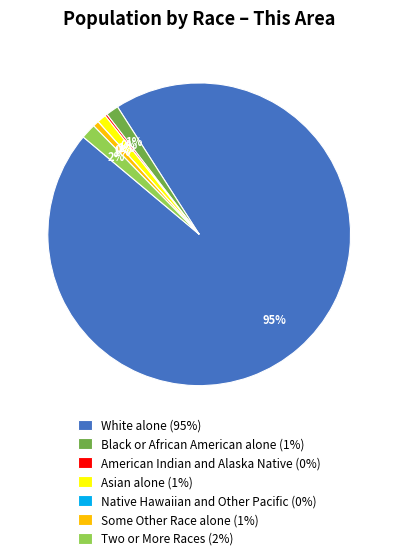

Approximately how many times larger is the value at American Indian and Alaska Native compared to Some Other Race alone?

0.4